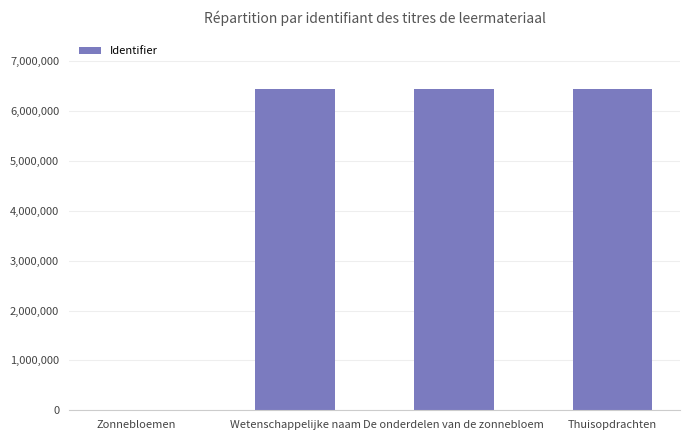

What is the sum of all values?

19364311